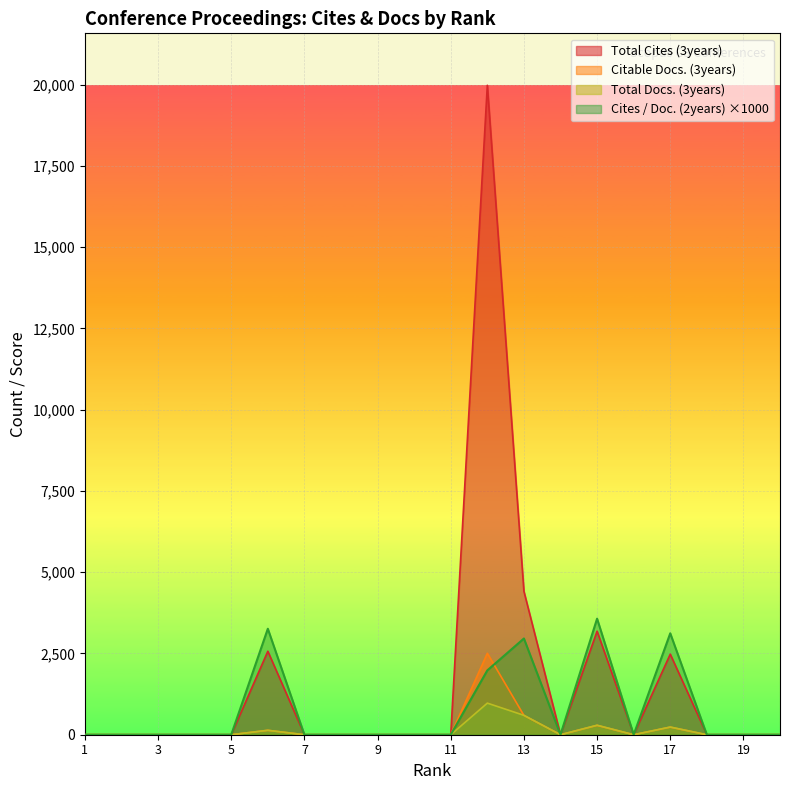

Reading left to right, transcribe all the data shown in this chart.

Total Cites (3years): 0	0	0	0	0	2568	0	0	0	0	0	19977	4412	0	3184	0	2478	0	0	0
Citable Docs. (3years): 0	0	0	0	0	135	0	0	0	0	0	2505	593	0	287	0	233	0	0	0
Total Docs. (3years): 0	0	0	0	0	137	0	0	0	0	0	972	597	0	293	0	237	0	0	0
Cites / Doc. (2years): 0	0	0	0	0	3260	0	0	0	0	0	1980	2960	0	3570	0	3120	0	0	0